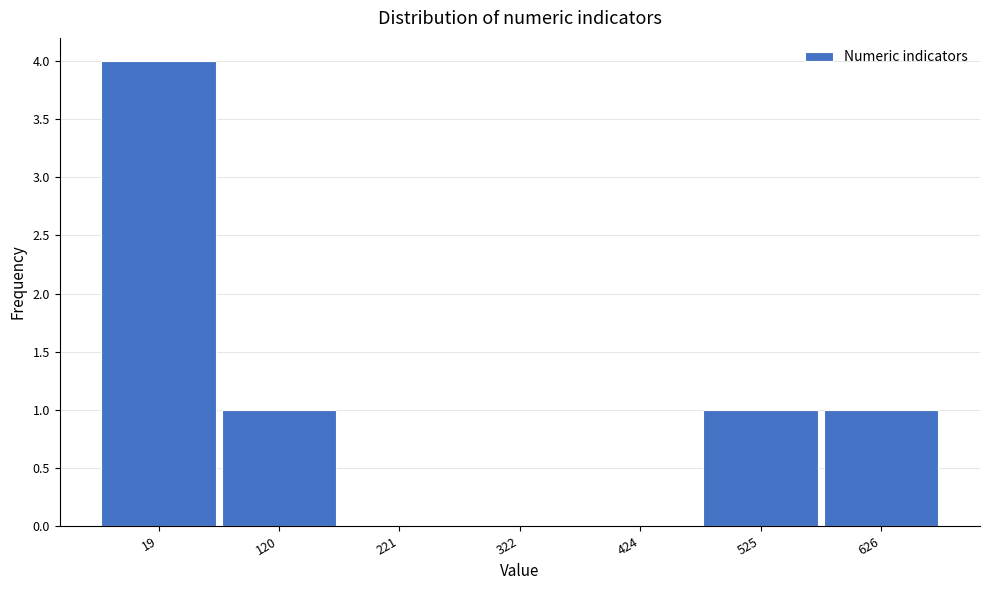

Reading left to right, transcribe all the data shown in this chart.

19=4	120=1	221=0	322=0	424=0	525=1	626=1